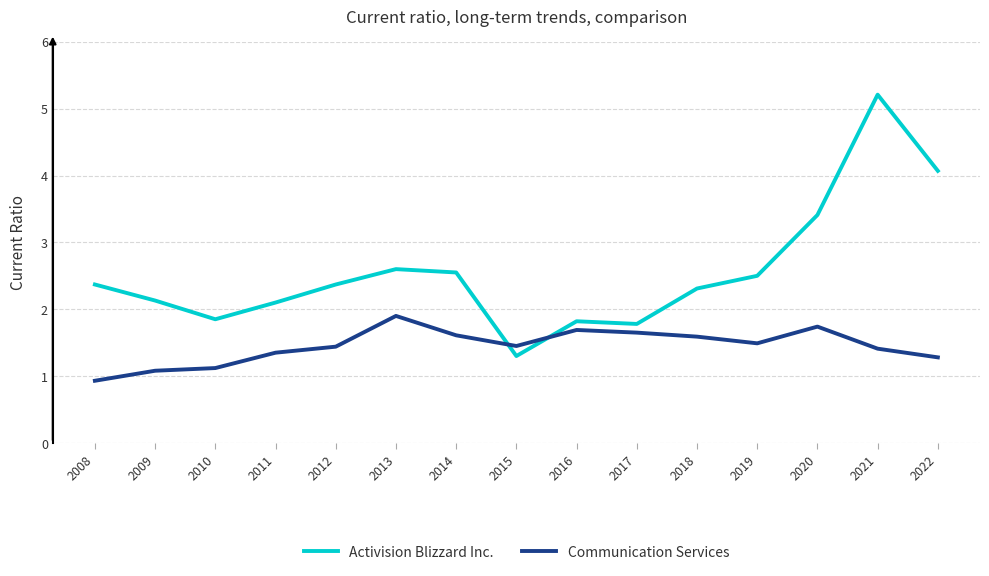

Rank the series by their maximum value, from lowest to highest.

Communication Services, Activision Blizzard Inc.